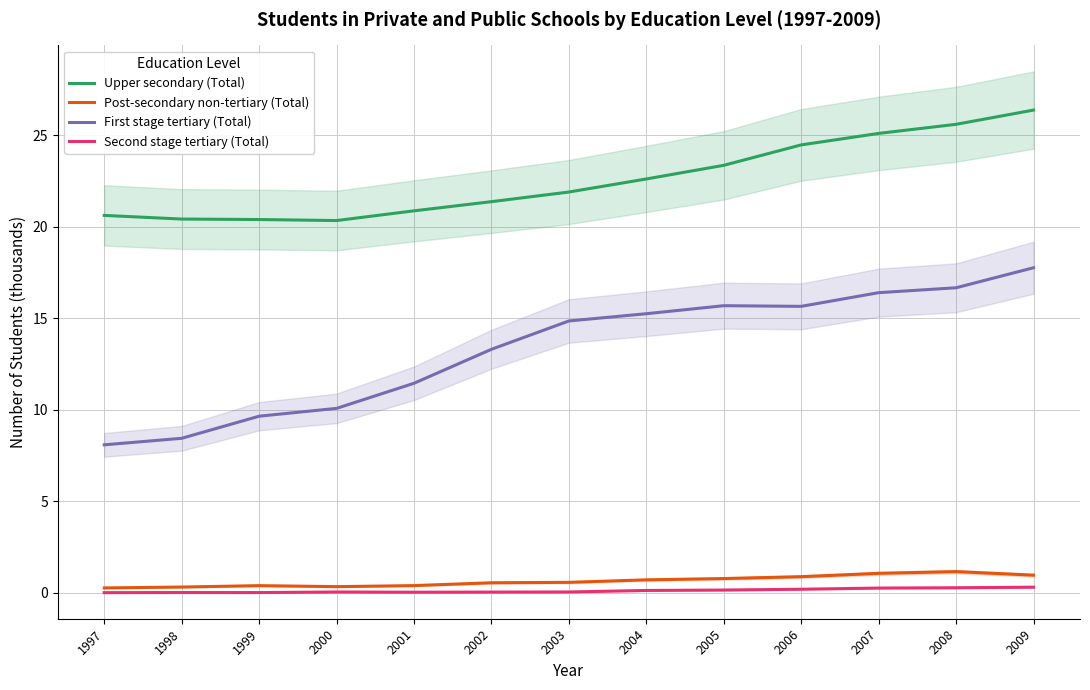

The Post-secondary non-tertiary (Total) series shows 1.6 at 2006. True or false?

False